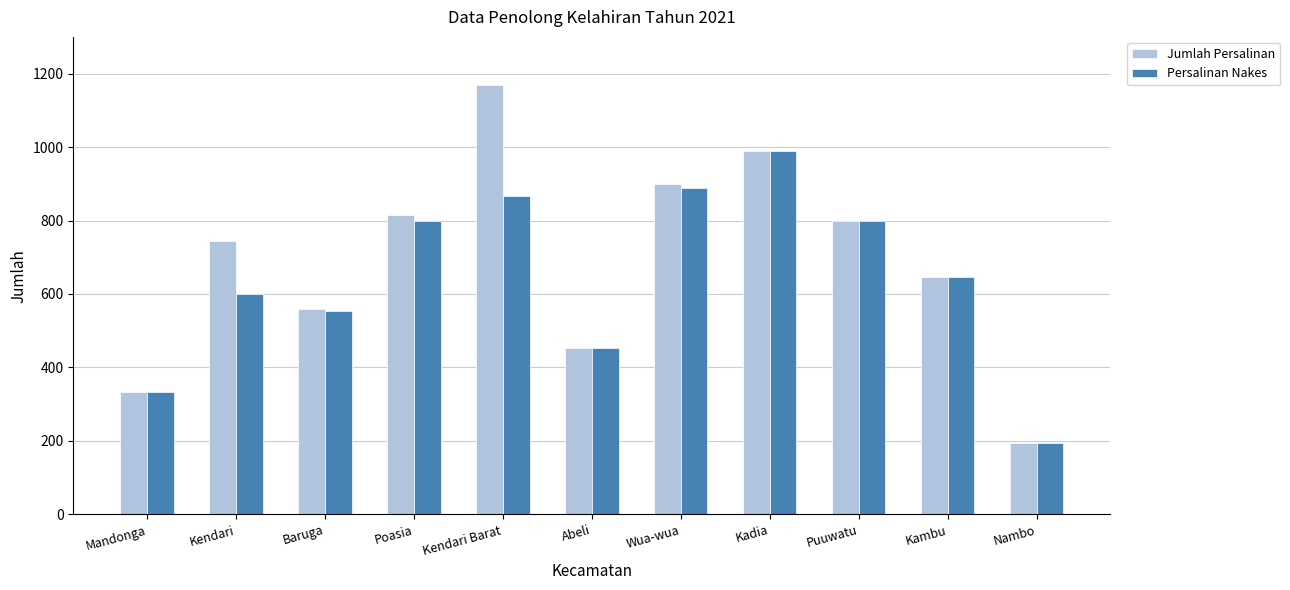

What are all the series names shown in the legend?

Jumlah Persalinan, Persalinan Nakes